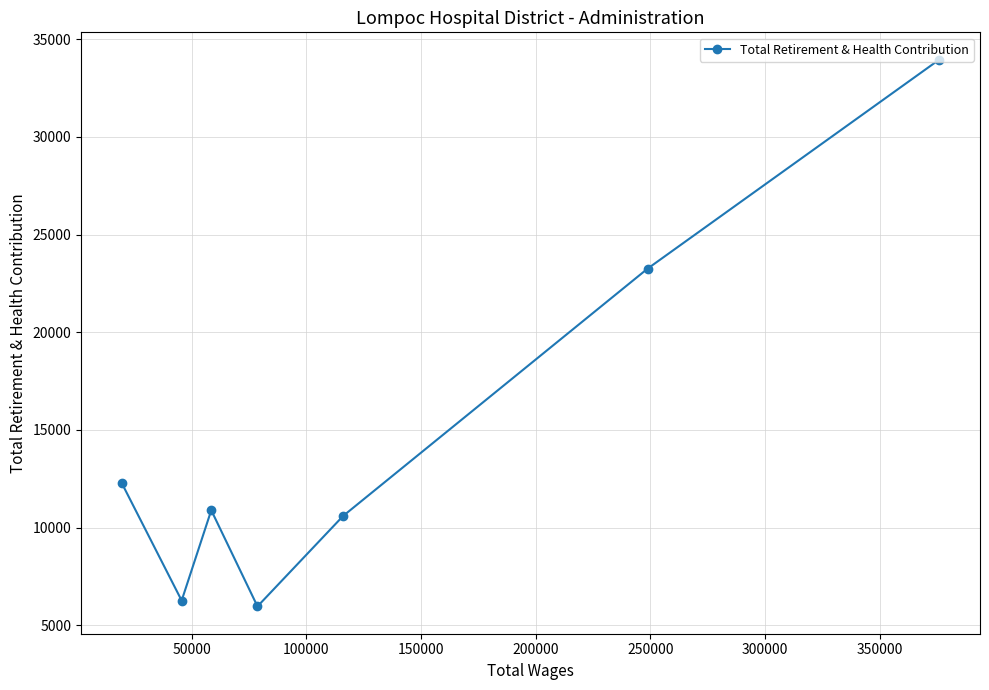

How many points are lower than both their immediate neighbors (excluding endpoints)?

2